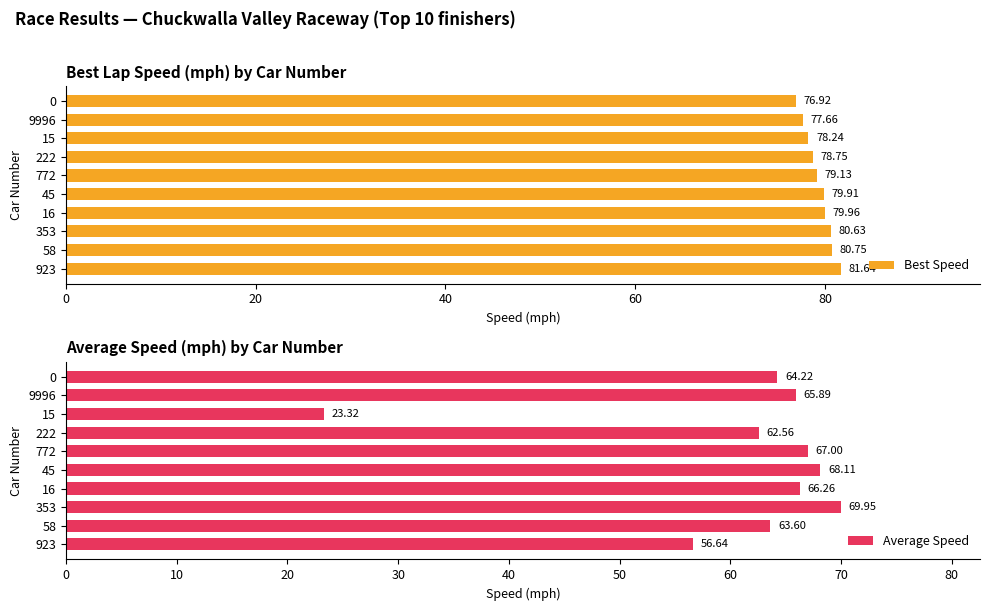

Reading left to right, extract all data points from this chart.

Best Speed: 81.6	80.7	80.6	80.0	79.9	79.1	78.8	78.2	77.7	76.9
Average Speed: 56.6	63.6	69.9	66.3	68.1	67.0	62.6	23.3	65.9	64.2